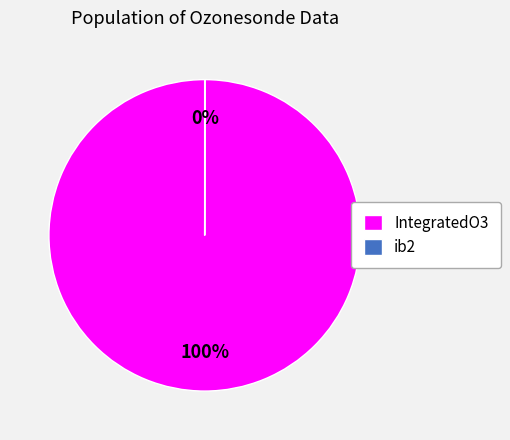

Is it true that IntegratedO3 is 93% of the pie?

False